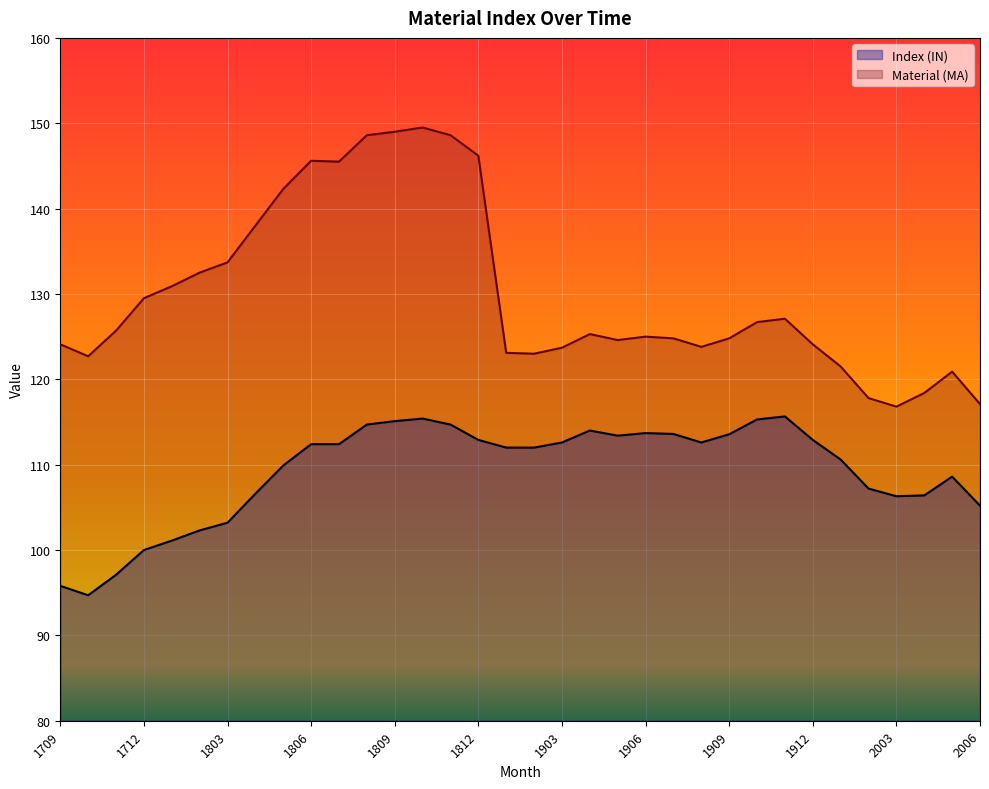

Reading right to left, list all the values displayed in this chart.

Index (IN): 105.2	108.6	106.4	106.3	107.2	110.6	112.9	115.7	115.3	113.6	112.6	113.6	113.7	113.4	114.0	112.6	112.0	112.0	112.9	114.7	115.4	115.1	114.7	112.4	112.4	109.9	106.6	103.2	102.3	101.1	100.0	97.1	94.7	95.8
Material (MA): 117.1	120.9	118.4	116.8	117.8	121.5	124.1	127.1	126.7	124.8	123.8	124.8	125.0	124.6	125.3	123.7	123.0	123.1	146.2	148.6	149.5	149.0	148.6	145.5	145.6	142.3	138.0	133.7	132.5	130.9	129.5	125.7	122.7	124.1